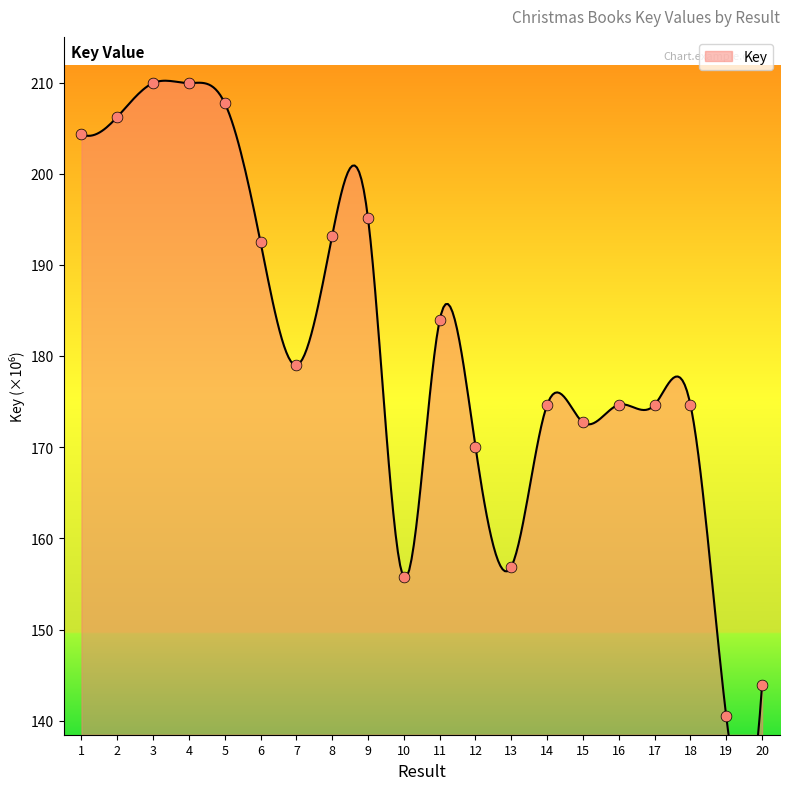

Between 20 and 11, which is larger?

11